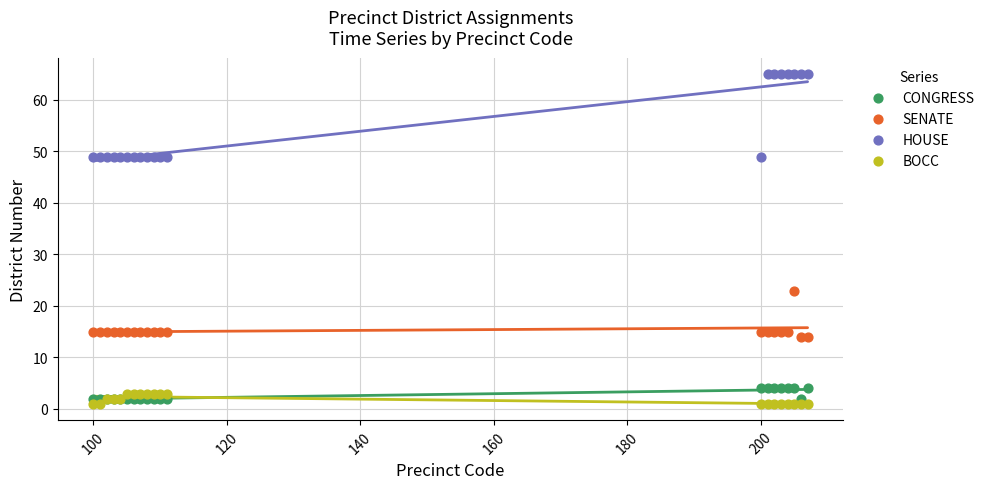

Which series reaches the maximum Y coordinate?

HOUSE